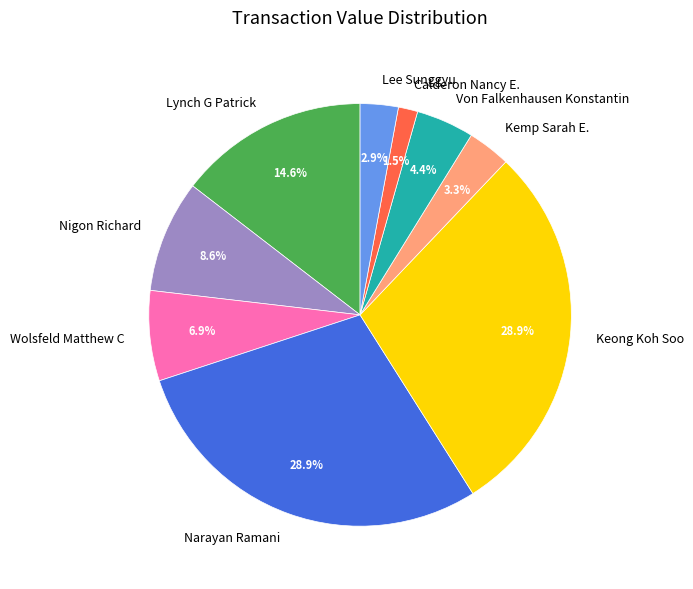

To the nearest percent, what is the difference between the largest and smallest slice percentages?

27%